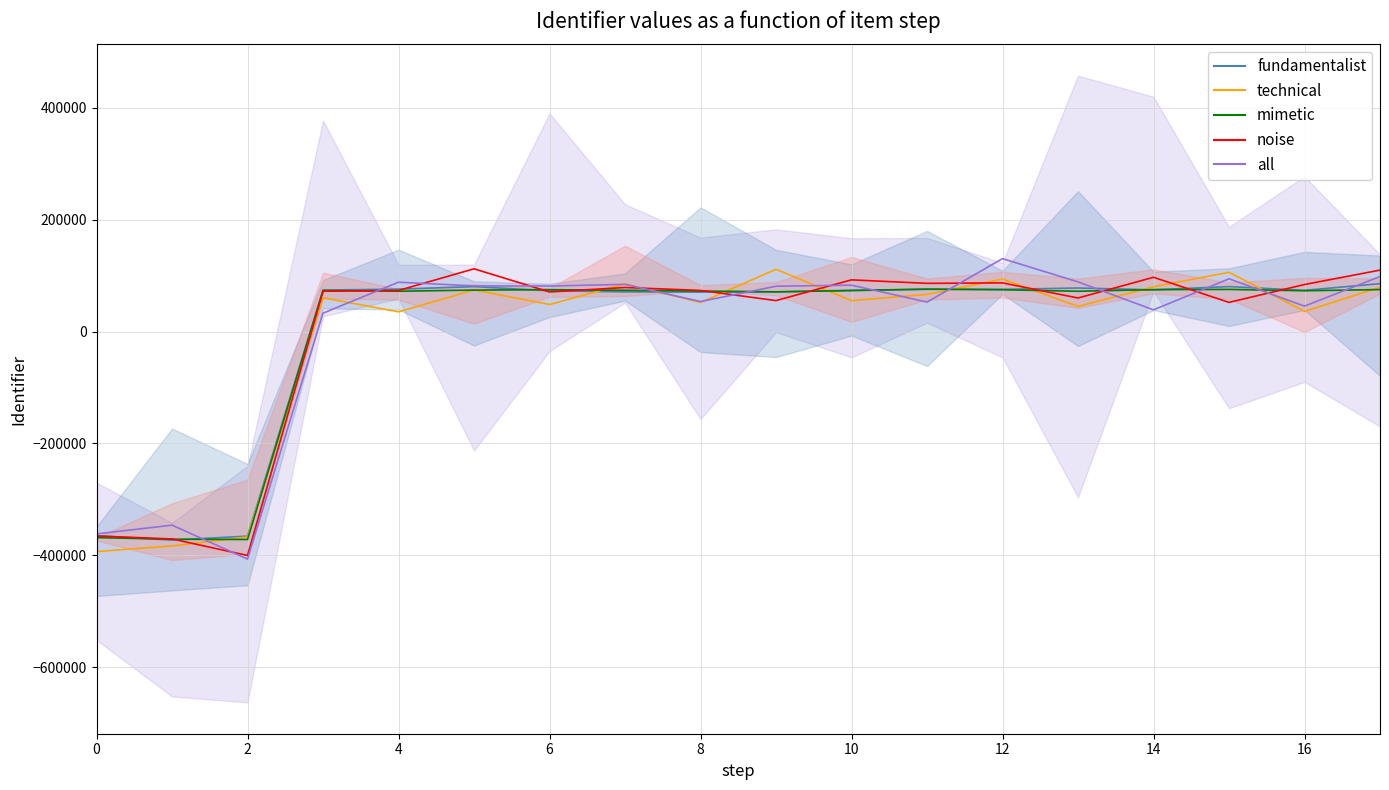

Is it true that technical equals 93764.2 at 12?

True